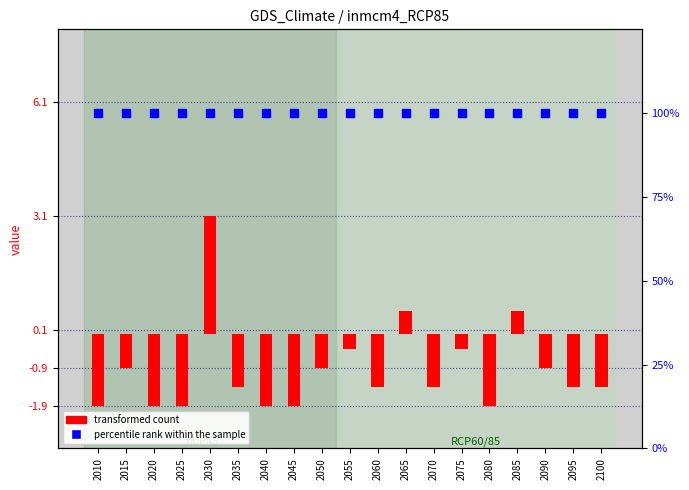

What is the total value across all series at 2080?

98.1